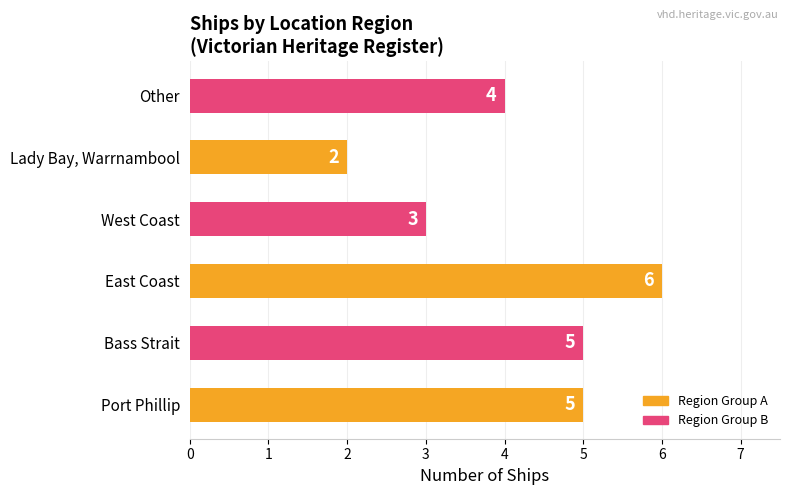

How many series are shown in this chart?

1